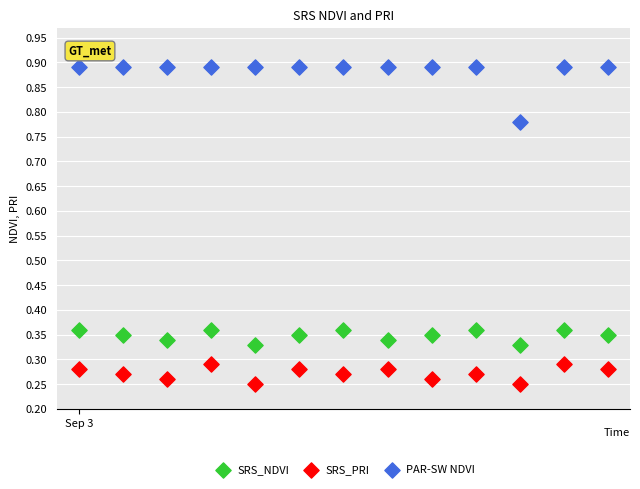

Which series reaches the minimum Y coordinate?

SRS_PRI